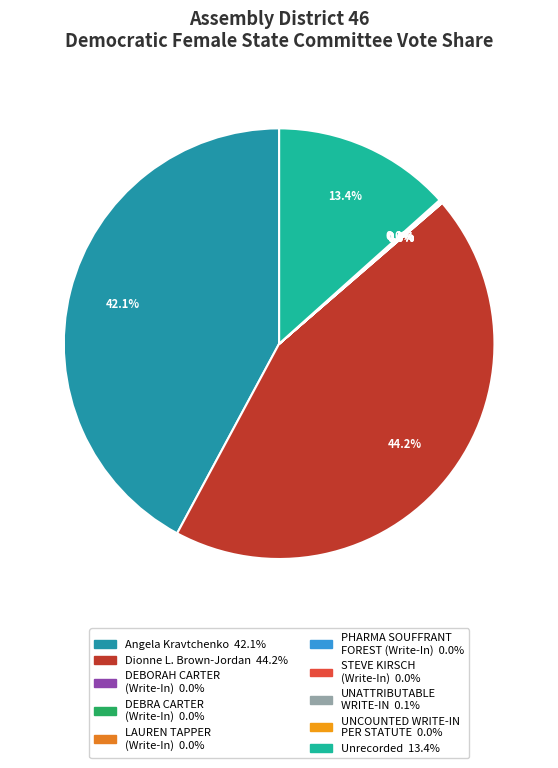

Count the number of slices in the pie.

10